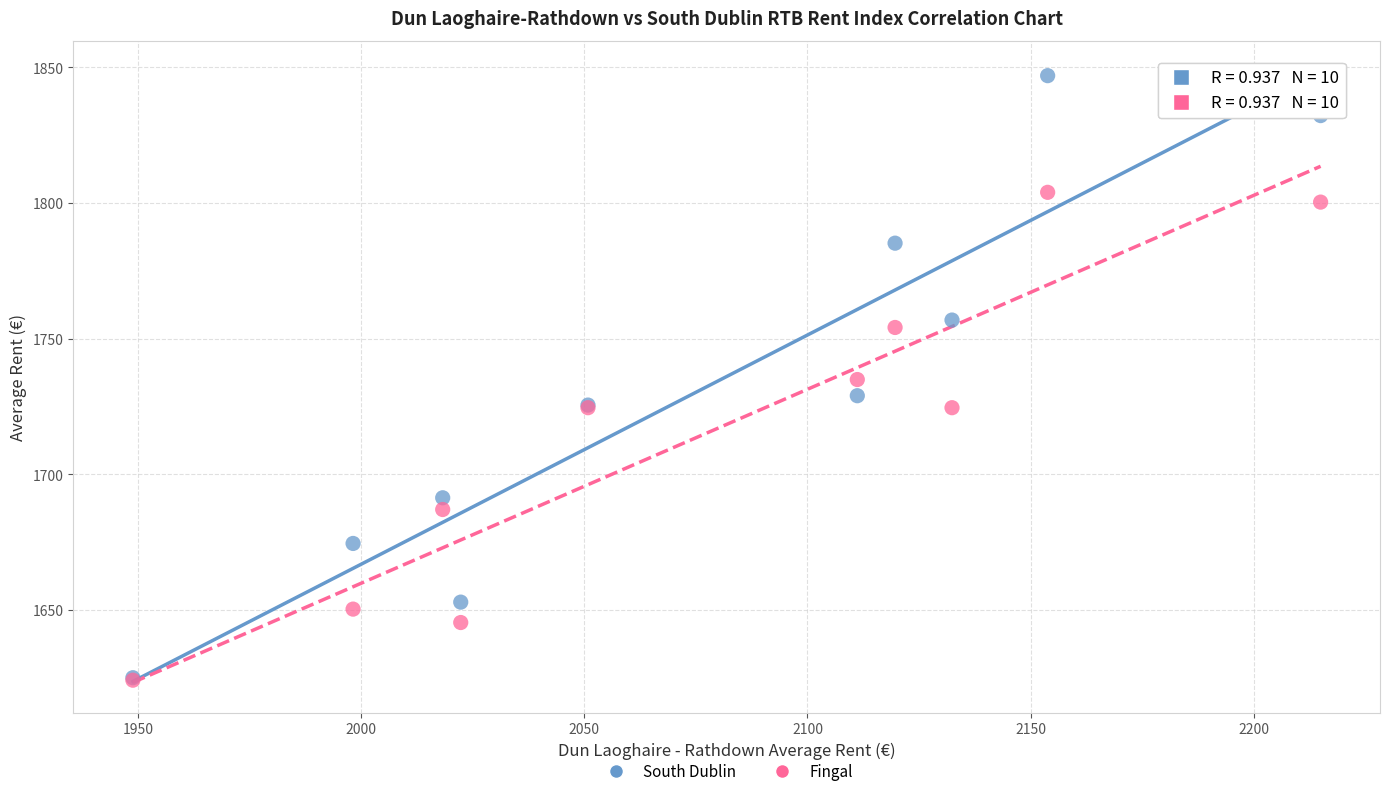

What are all the series names shown in the legend?

South Dublin, Fingal